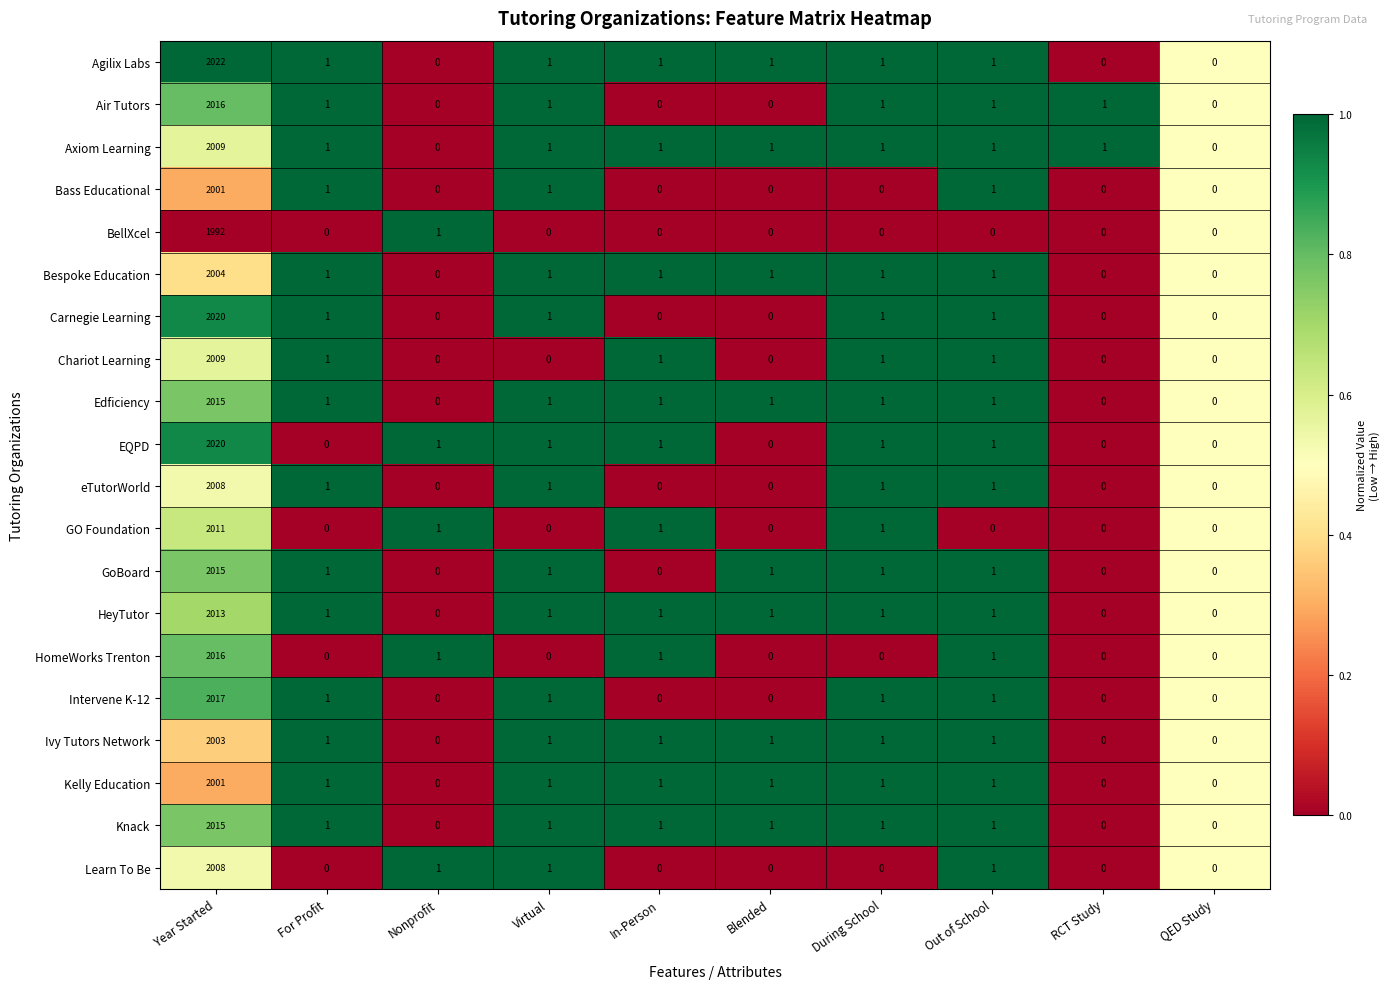

Which series has the largest total across all categories?

Agilix Labs